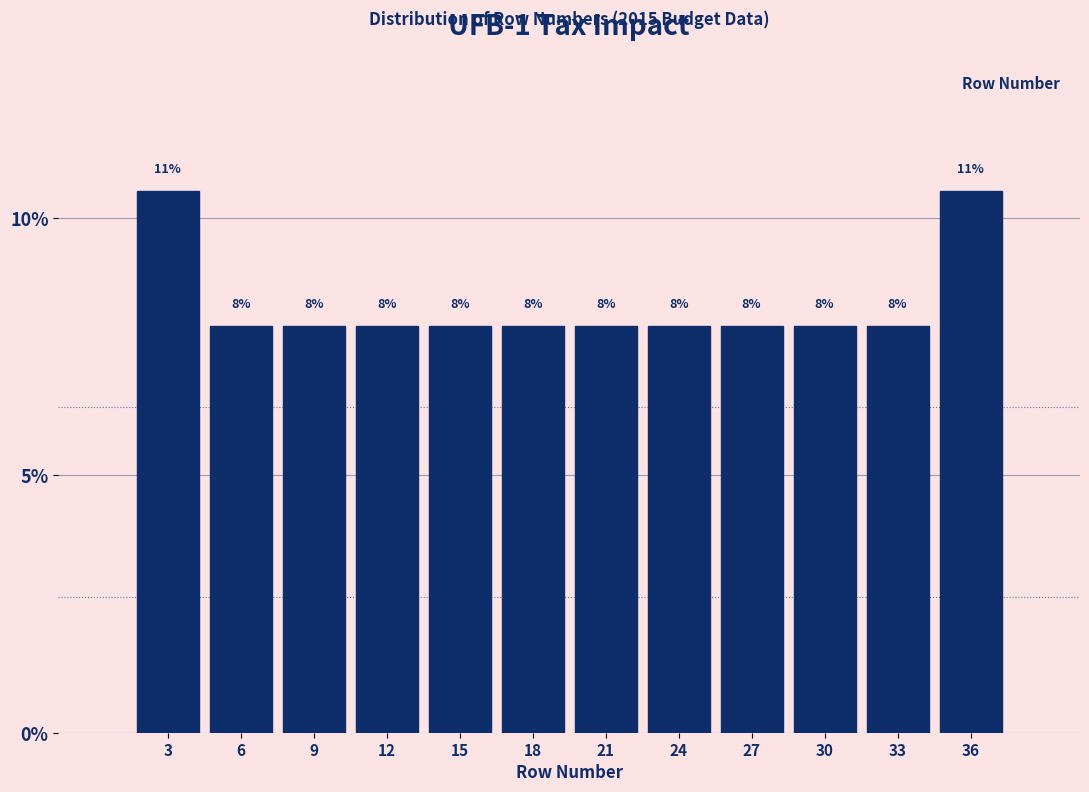

How many bars are there in total?

12